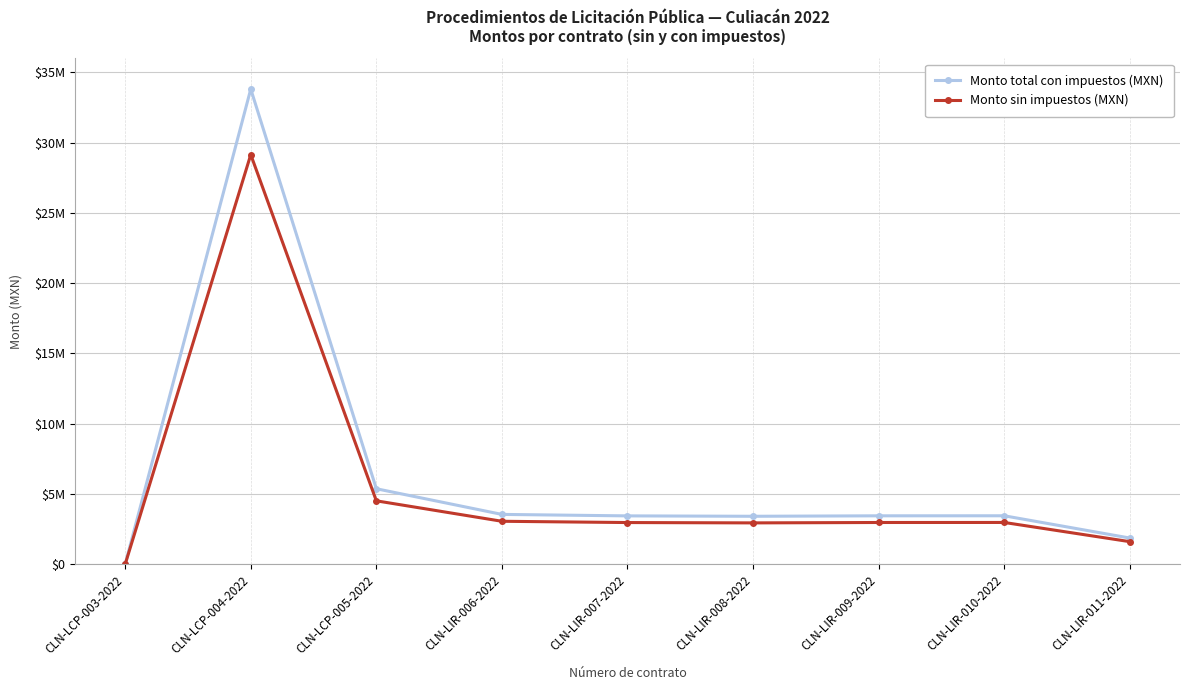

What is the average value of the Monto sin impuestos (MXN) series?

5574856.4